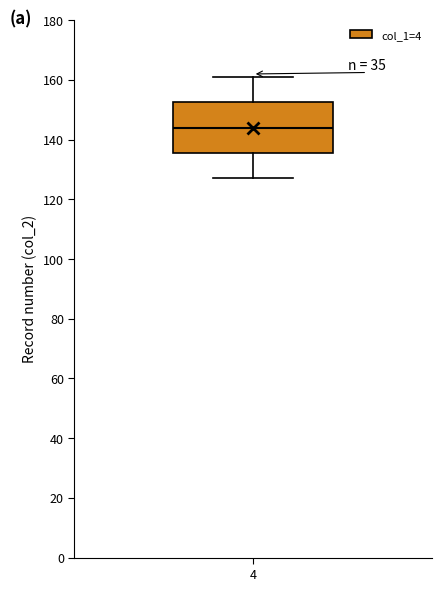

Where is the lower edge of the box at x = 4 on the y-axis? The values are not printed on the chart, so give them approximately, as read against the axis.

136